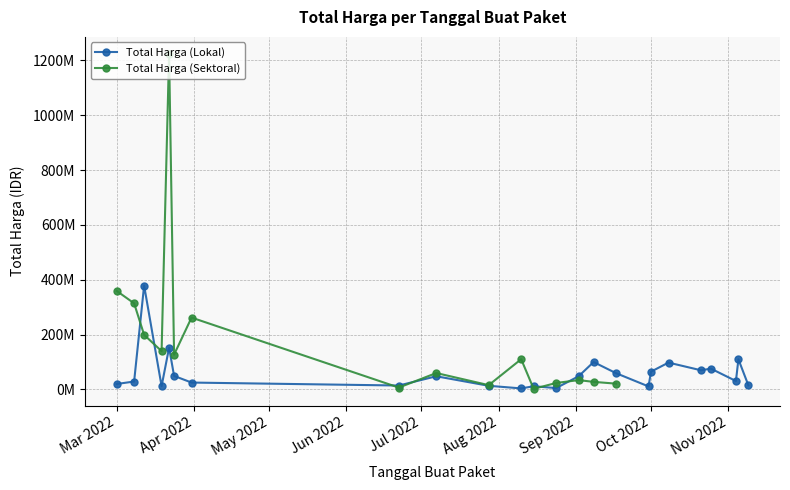

What position from the right is 2022-06-22?

17